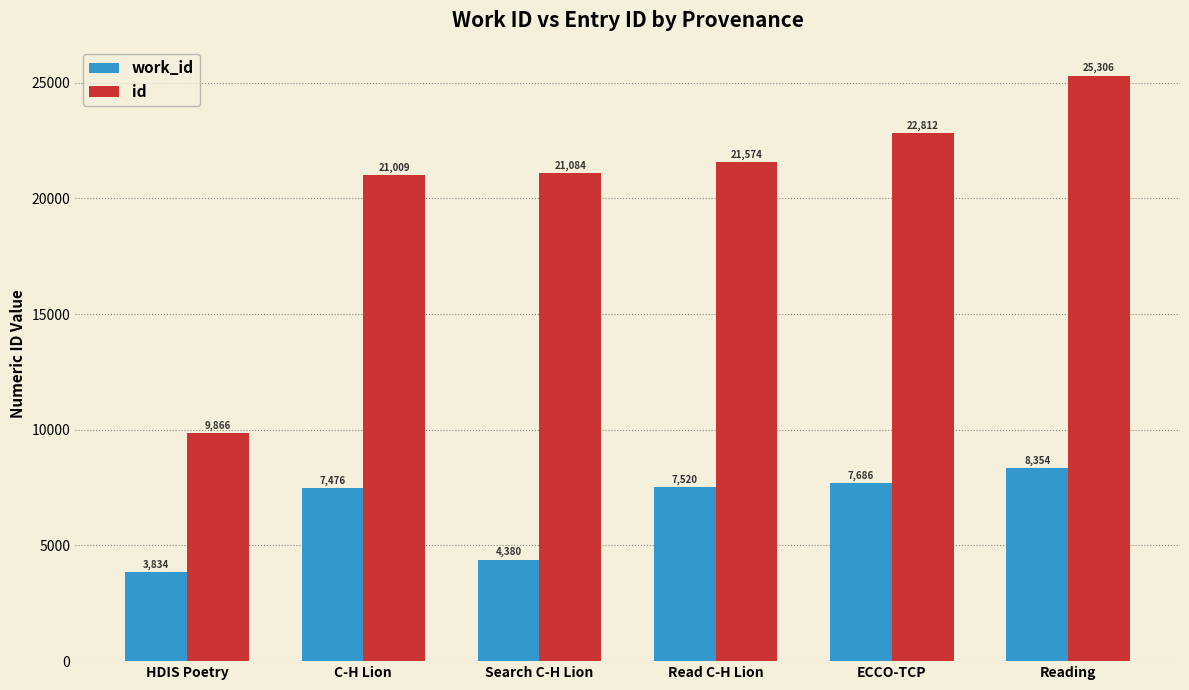

Reading left to right, extract all data points from this chart.

work_id: 3834	7476	4380	7520	7686	8354
id: 9866	21009	21084	21574	22812	25306